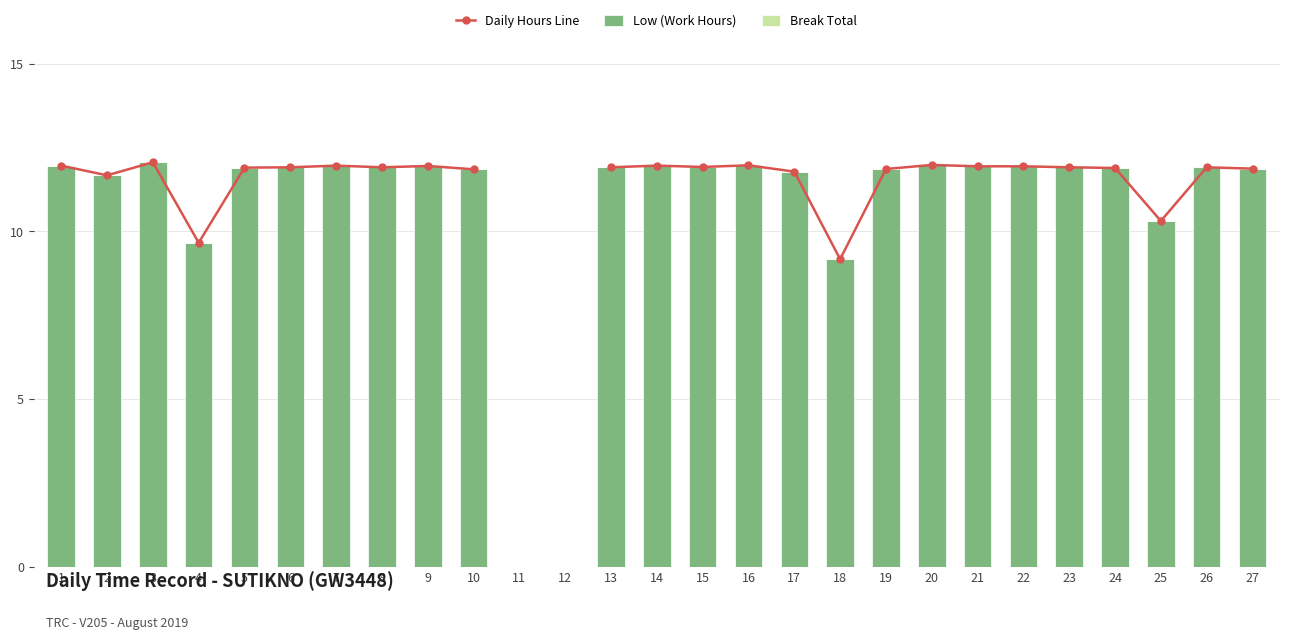

At which label does Daily Hours Line reach its minimum?

18